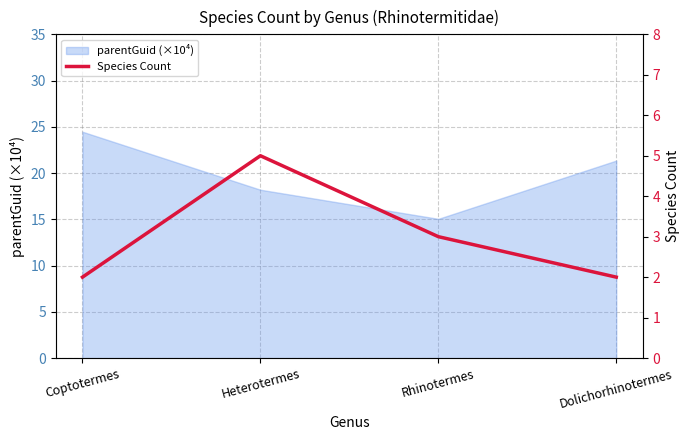

Where is the data nearest to the value 3?

Rhinotermes